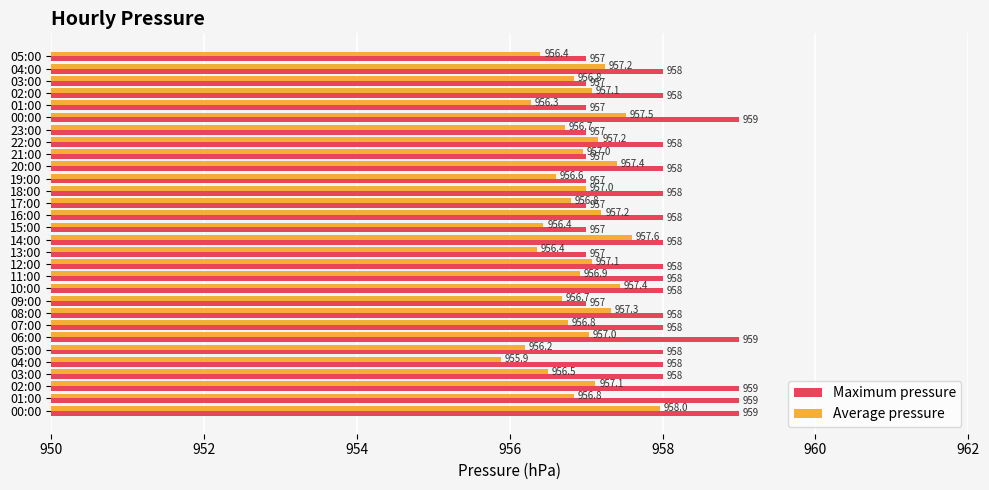

What is the sum of all Maximum pressure values?

28735.0